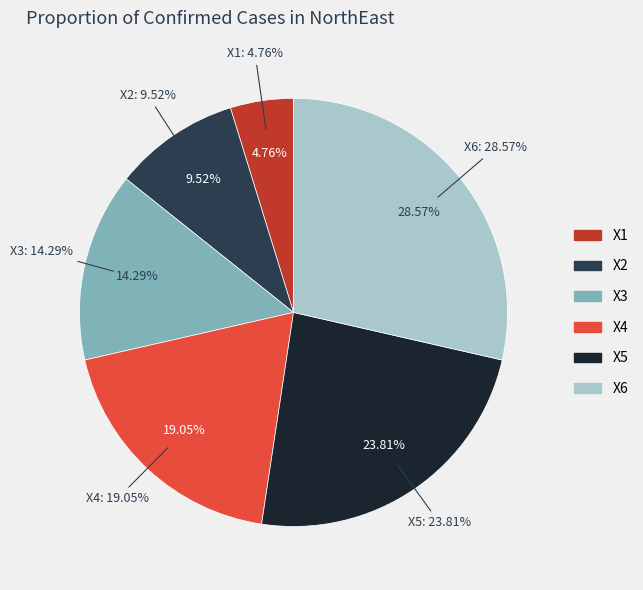

Is X3 the majority of the pie?

No